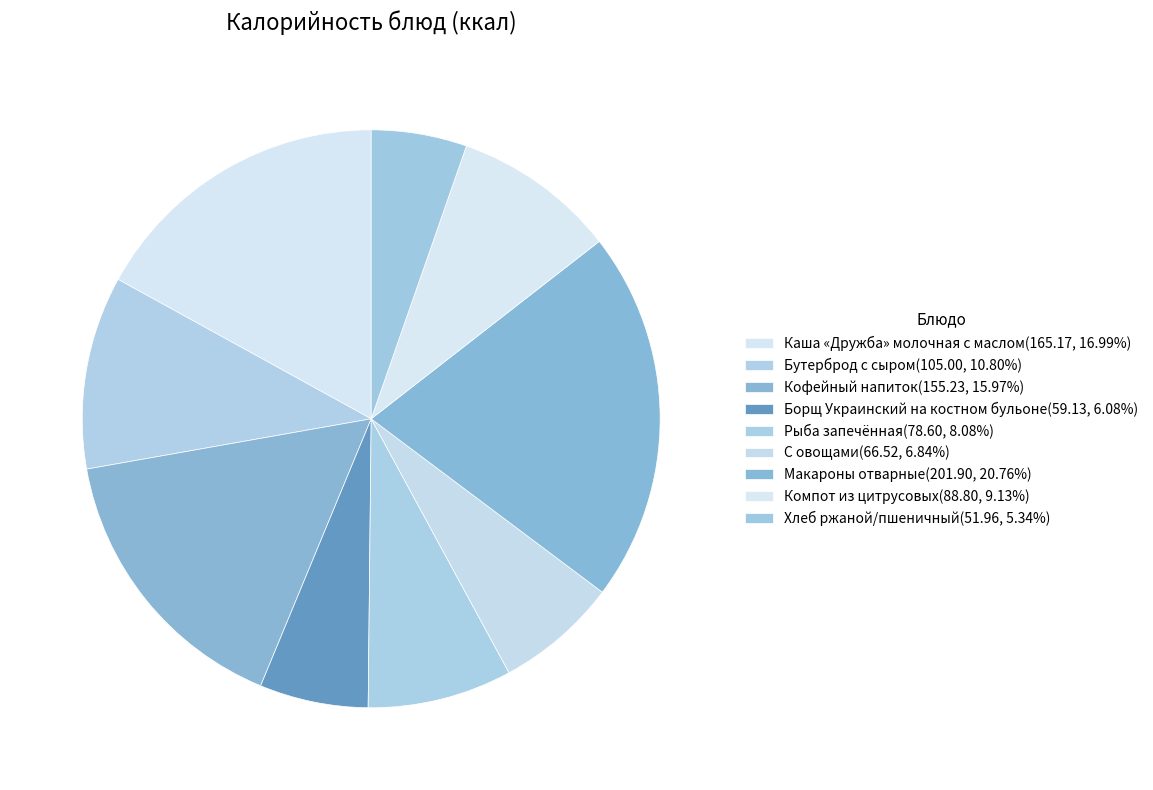

Combined, what portion of the pie is Хлеб ржаной/пшеничный and Кофейный напиток?

21.3%